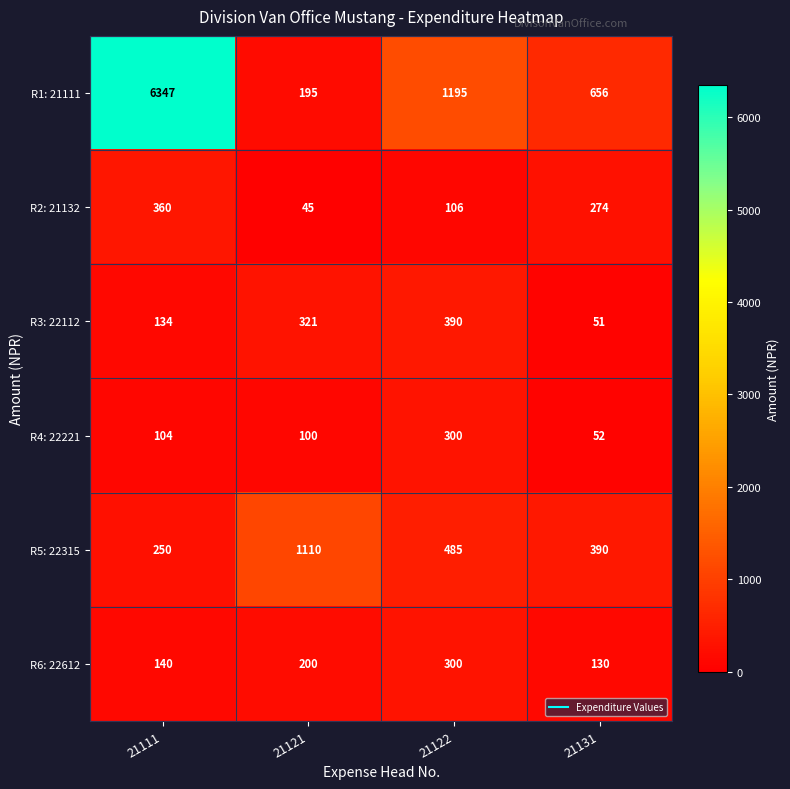

What is the difference between the maximum and minimum values in the R6: 22612 series?

170